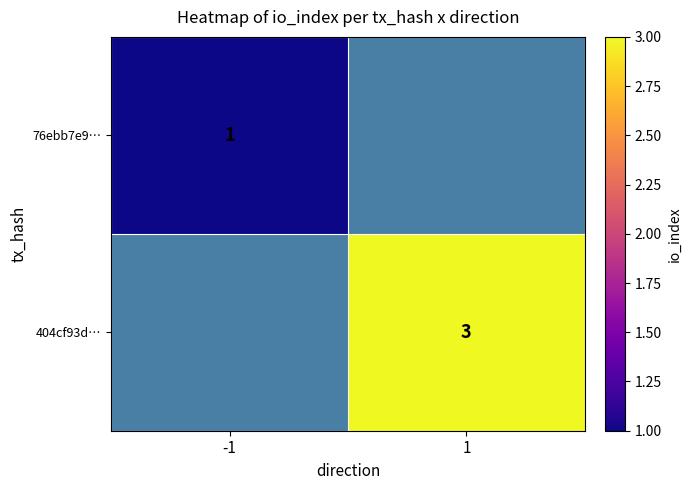

The 76ebb7e9… series shows 1 at -1. True or false?

True